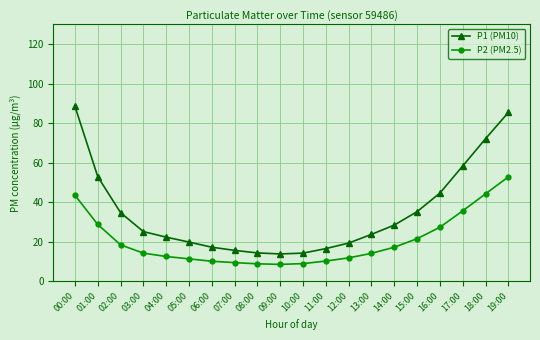

How many lines are shown in the chart?

2